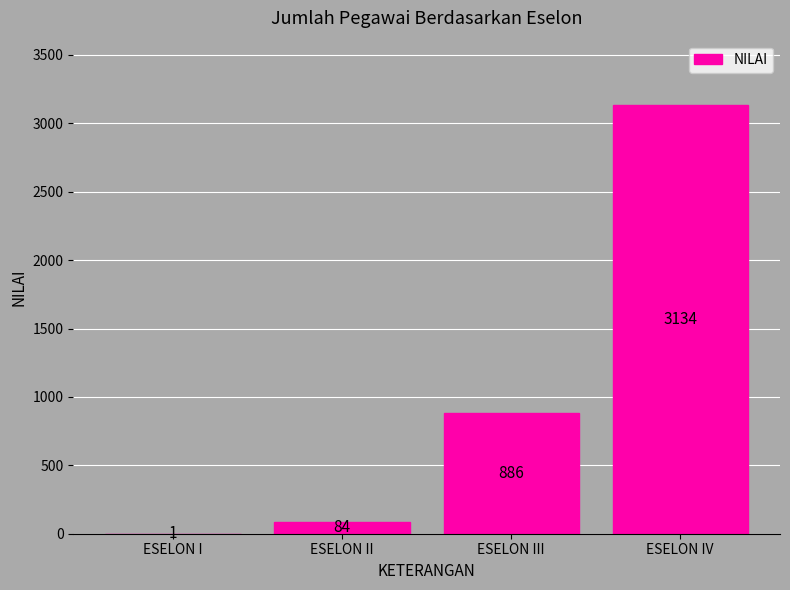

What is the maximum value shown in the chart?

3134